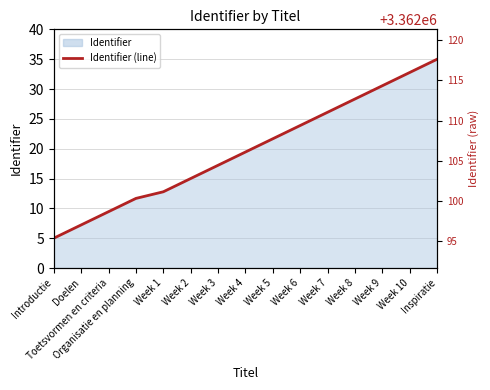

What is the average value?

19.7